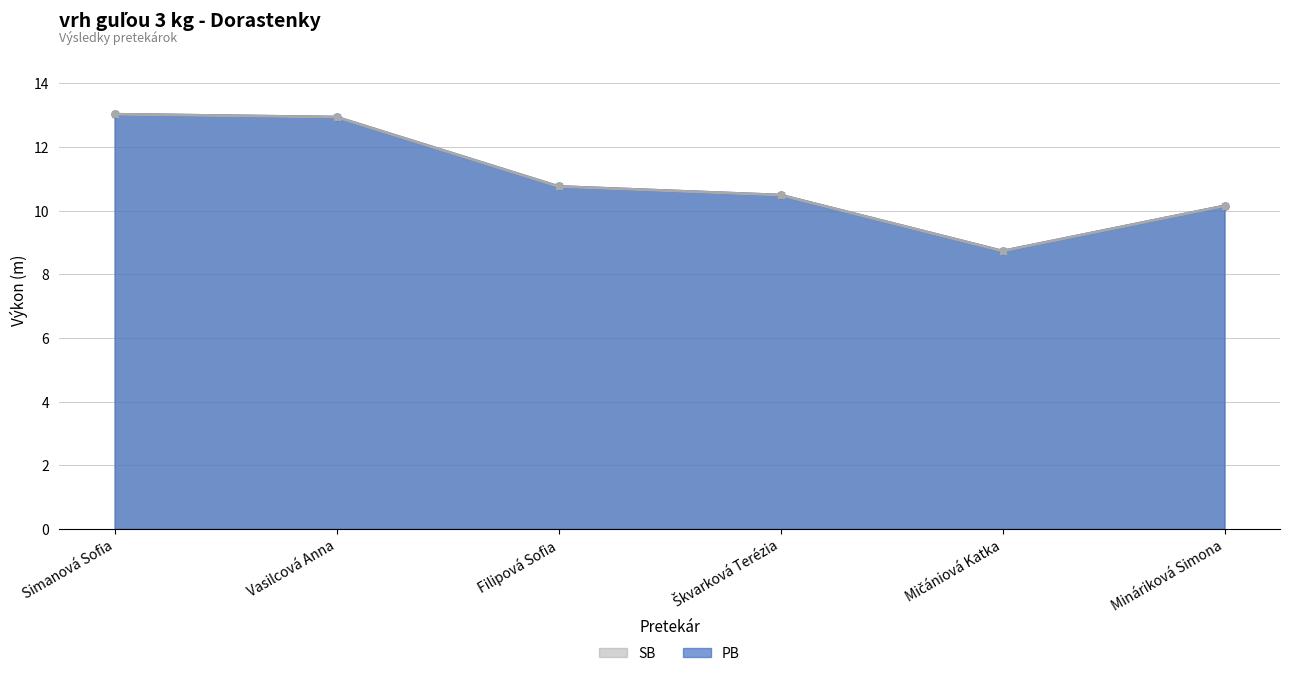

Reading left to right, list all the values displayed in this chart.

PB: 13.0	12.9	10.8	10.5	8.7	10.2
SB: 13.0	12.9	10.8	10.5	8.7	10.2